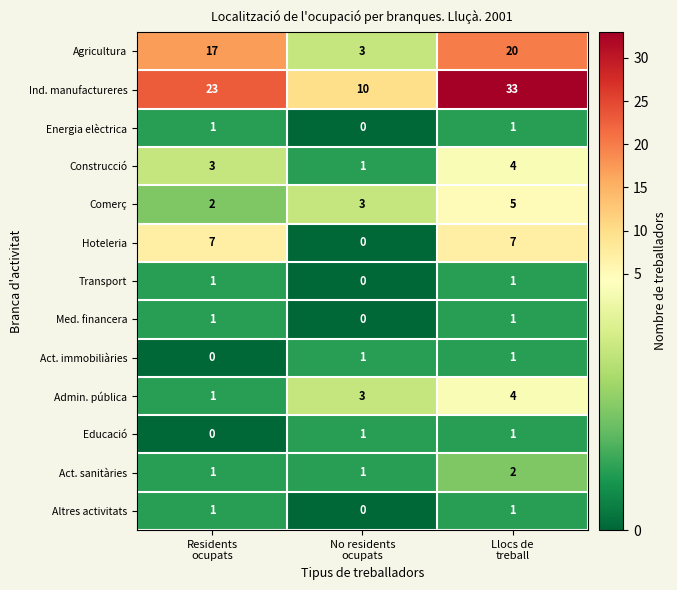

Count the Construcció values in the range 1 to 4.

3